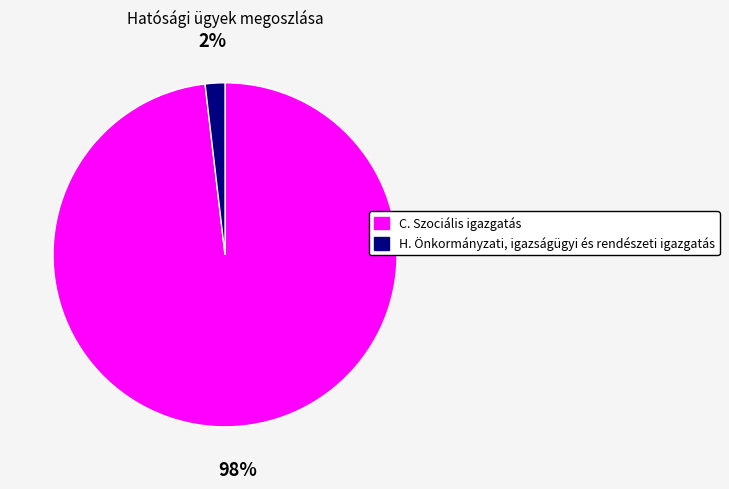

Which category has the smallest portion of the pie?

H. Önkormányzati, igazságügyi és rendészeti igazgatás